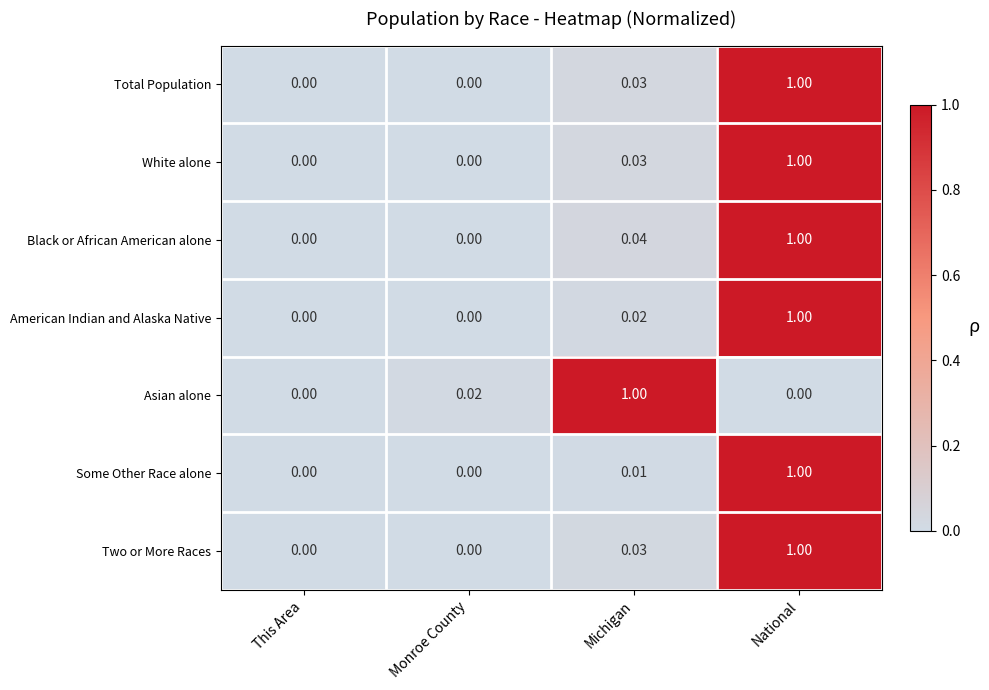

Which series has the largest total across all categories?

Black or African American alone